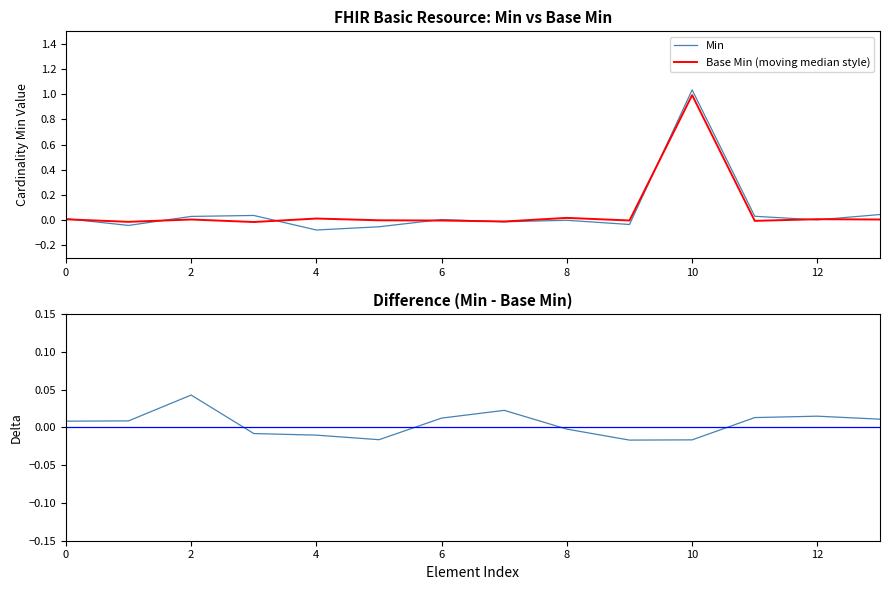

Reading left to right, what are all the values shown in this chart?

Min: 0.0	-0.0	0.0	0.0	-0.1	-0.1	0.0	-0.0	-0.0	-0.0	1.0	0.0	0.0	0.0
Base Min (moving median style): 0.0	-0.0	0.0	-0.0	0.0	-0.0	-0.0	-0.0	0.0	-0.0	1.0	-0.0	0.0	0.0
Min - Base Min: 0.0	0.0	0.0	-0.0	-0.0	-0.0	0.0	0.0	-0.0	-0.0	-0.0	0.0	0.0	0.0